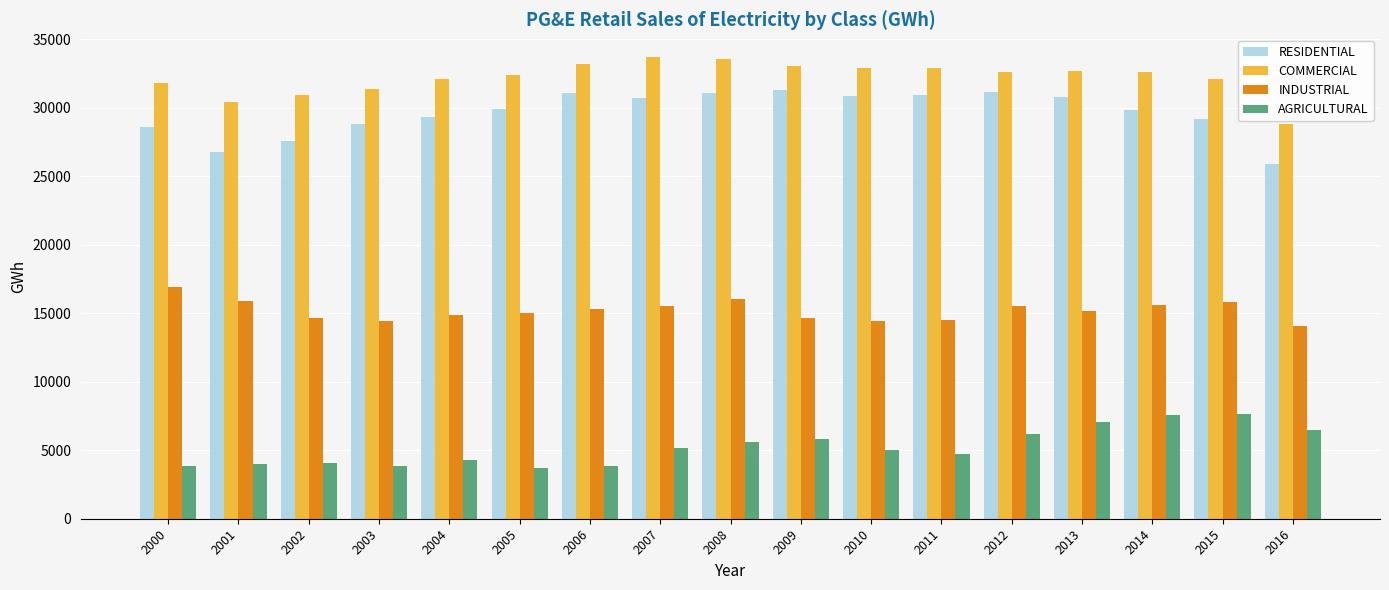

What is the maximum value for RESIDENTIAL?

31274.3